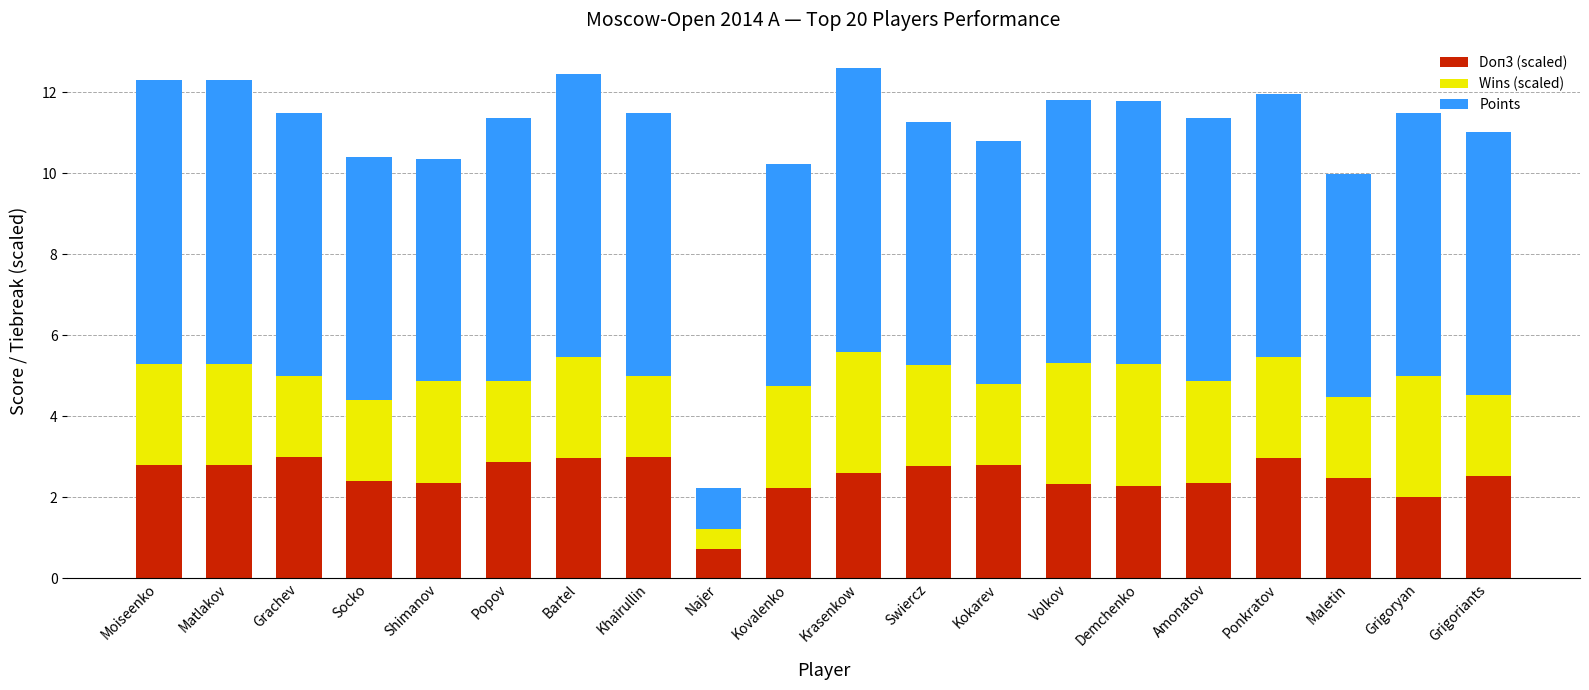

How many distinct data groups are displayed?

3